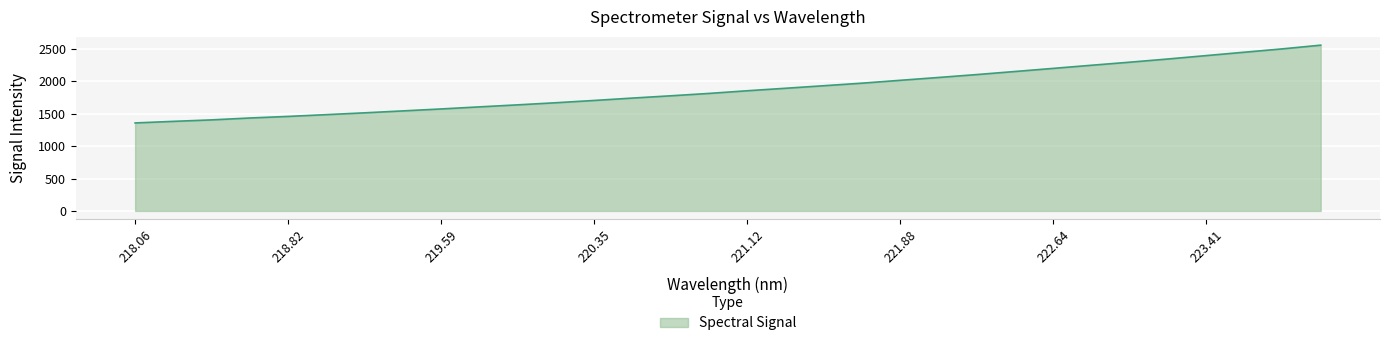

What is the maximum value shown in the chart?

2559.6